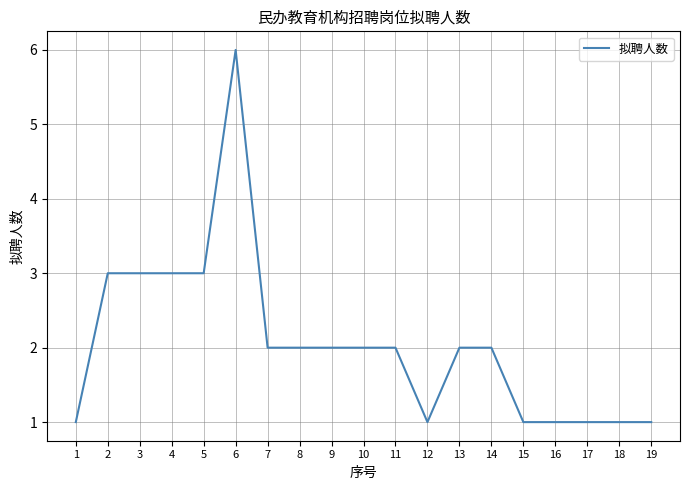

Count the number of data series in this chart.

1